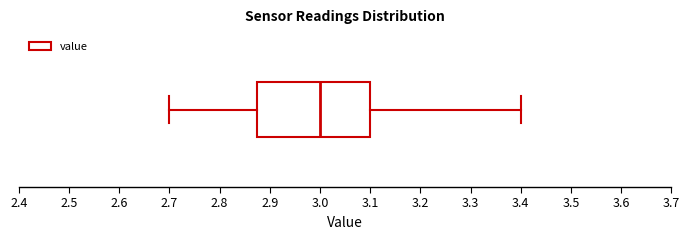

Where is the right edge of the box on the x-axis? The values are not printed on the chart, so give them approximately, as read against the axis.

3.10